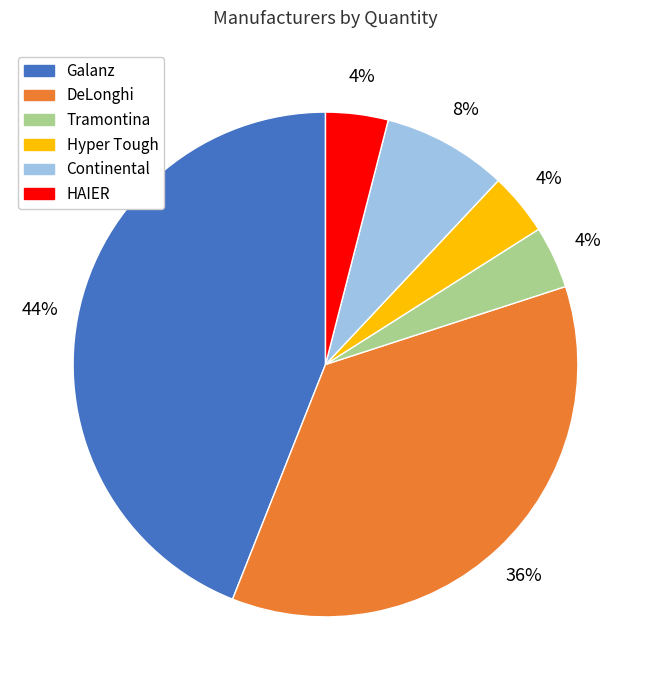

To the nearest percent, what is the difference between the Continental and Tramontina slice percentages?

4%